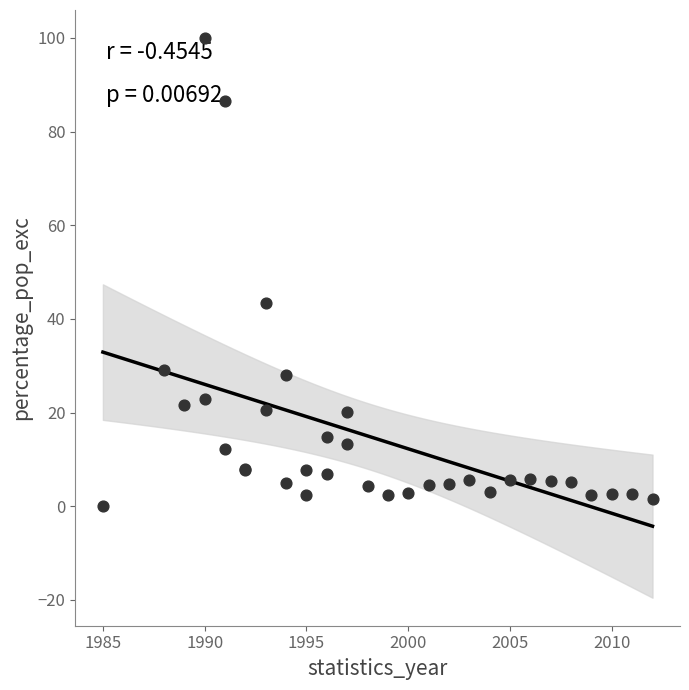

What Y value in the scatter plot is closest to 50?

43.5